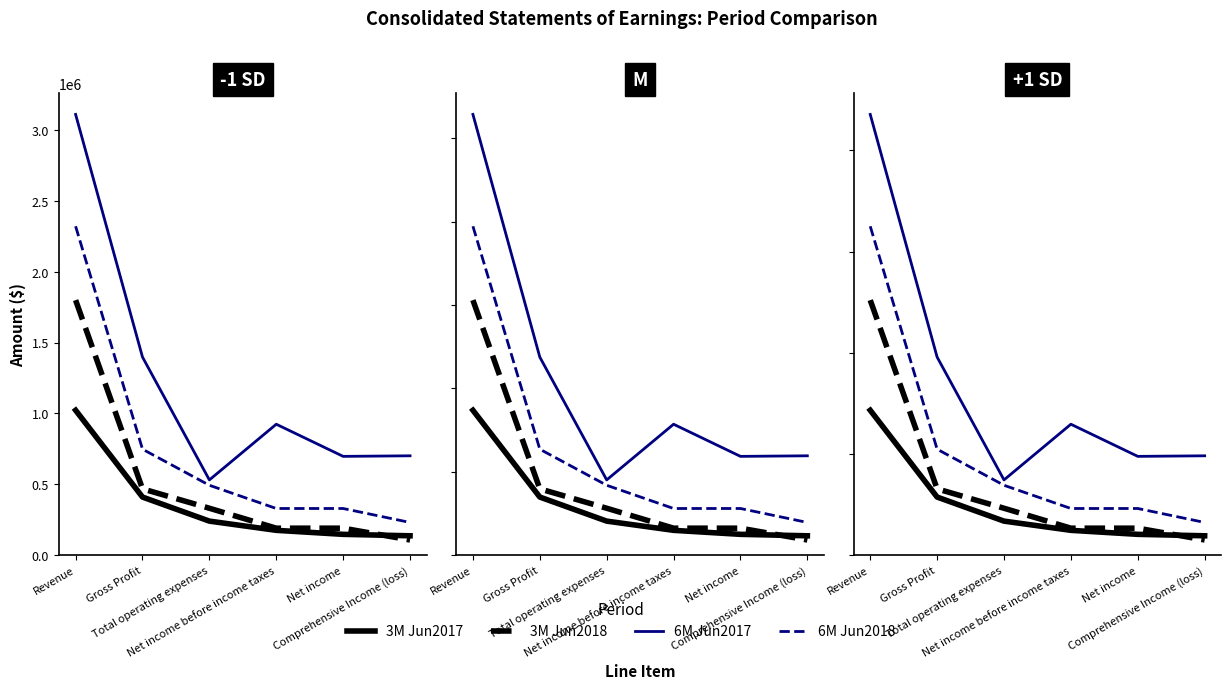

Rank the series at Gross Profit from lowest to highest value.

3M Jun2017, 3M Jun2018, 6M Jun2018, 6M Jun2017